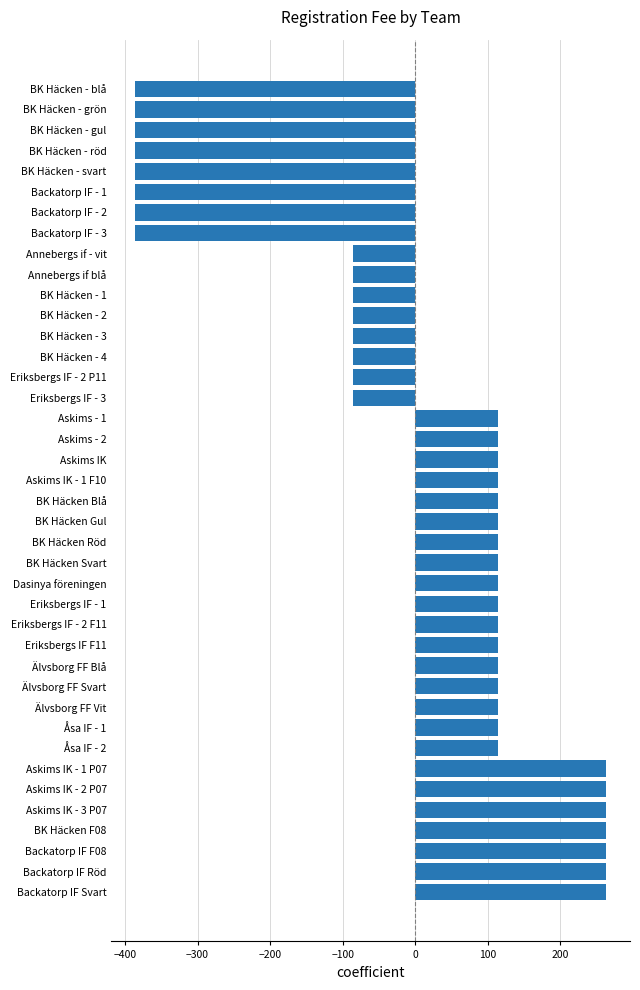

Count the number of values greater than 113.

24